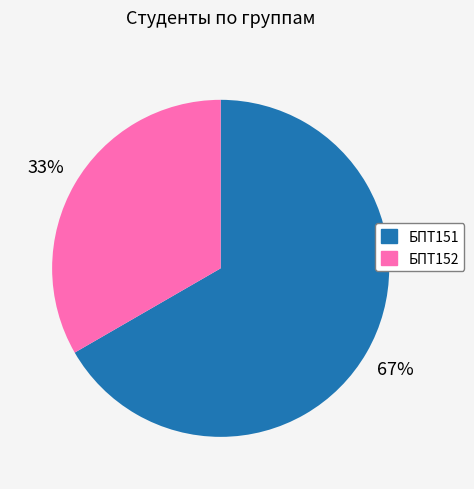

What percentage is the БПТ151 slice, to the nearest percent?

67%